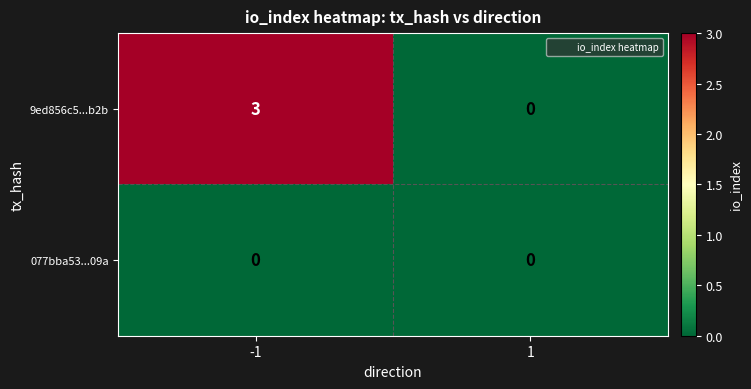

Reading left to right, transcribe all the data shown in this chart.

9ed856c5...b2b: 3	0
077bba53...09a: 0	0